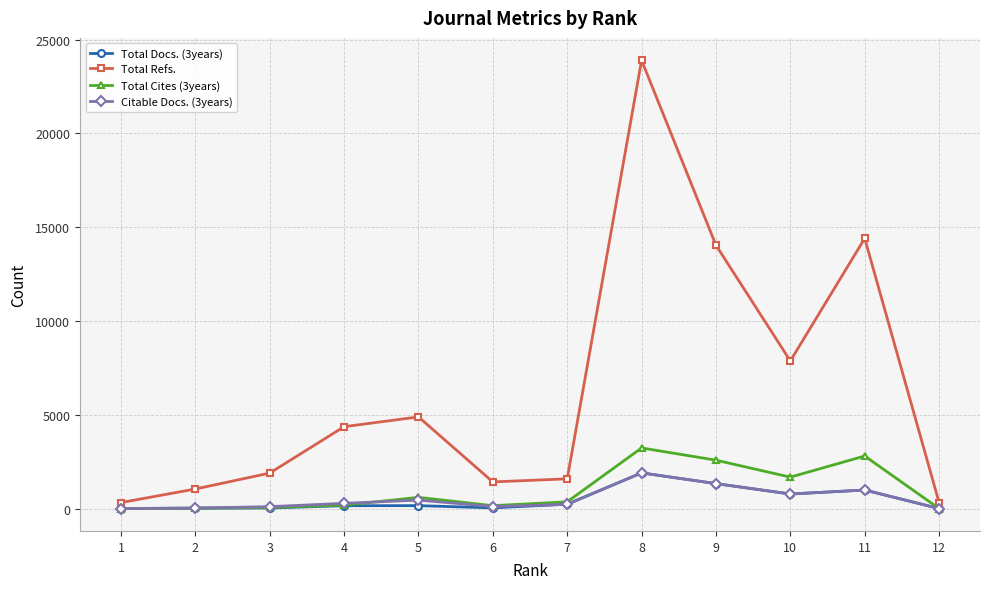

What is the highest value of the Total Docs. (3years) series?

1900